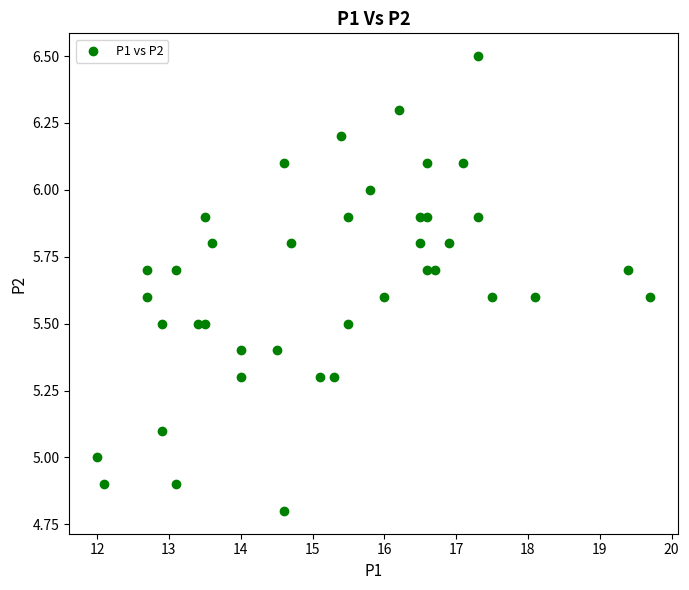

What is the range of X values (max minus min)?

7.7